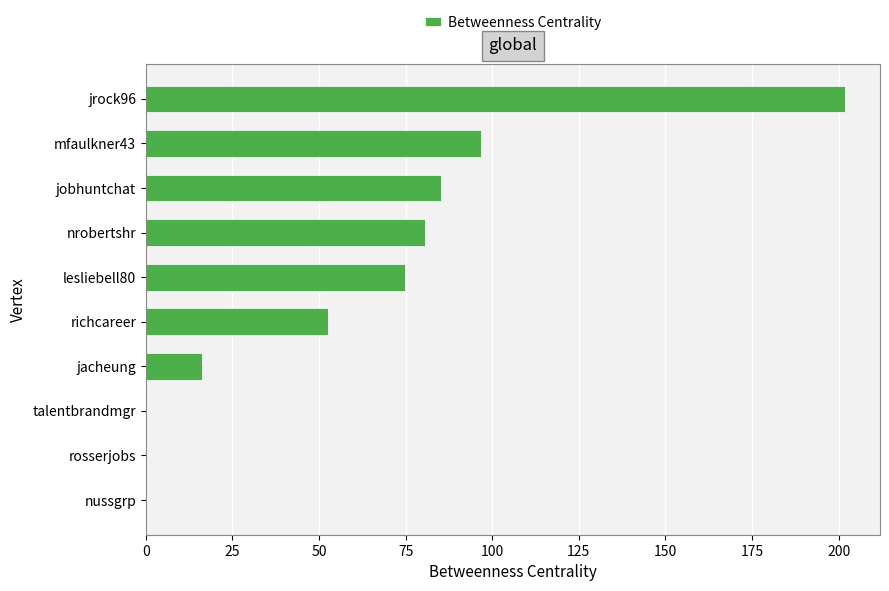

What is the sum of all values?

608.0